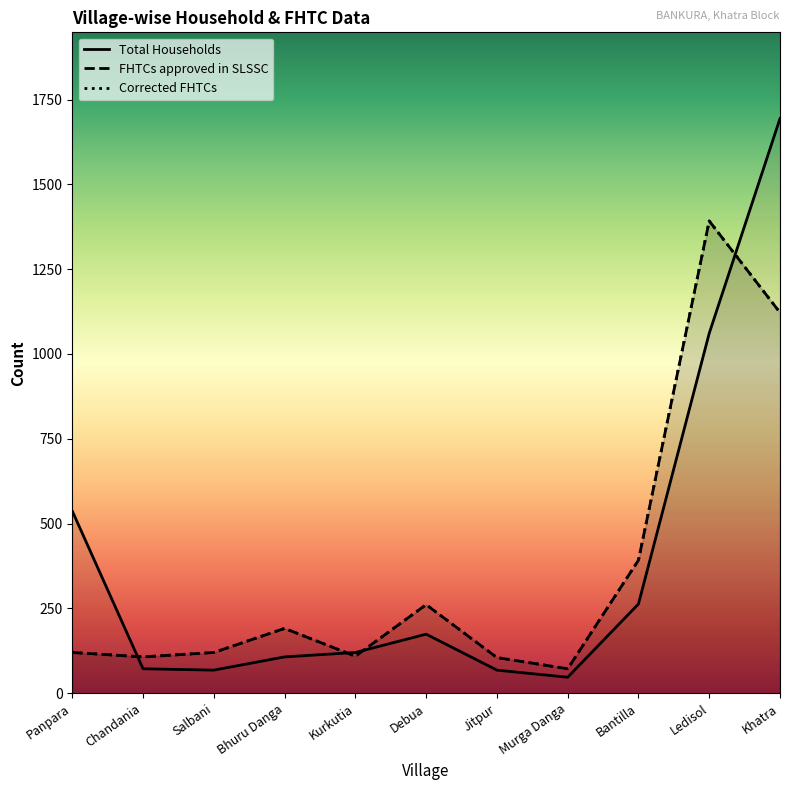

How many data points in FHTCs approved in SLSSC are above 120?

5